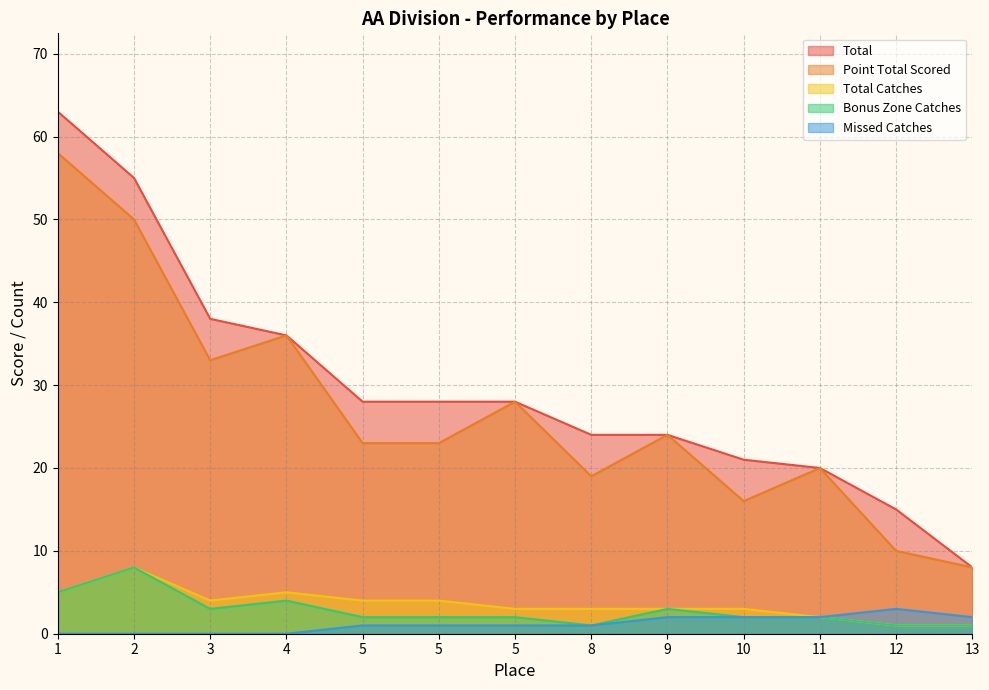

Where is Total nearest to the value 35?

4